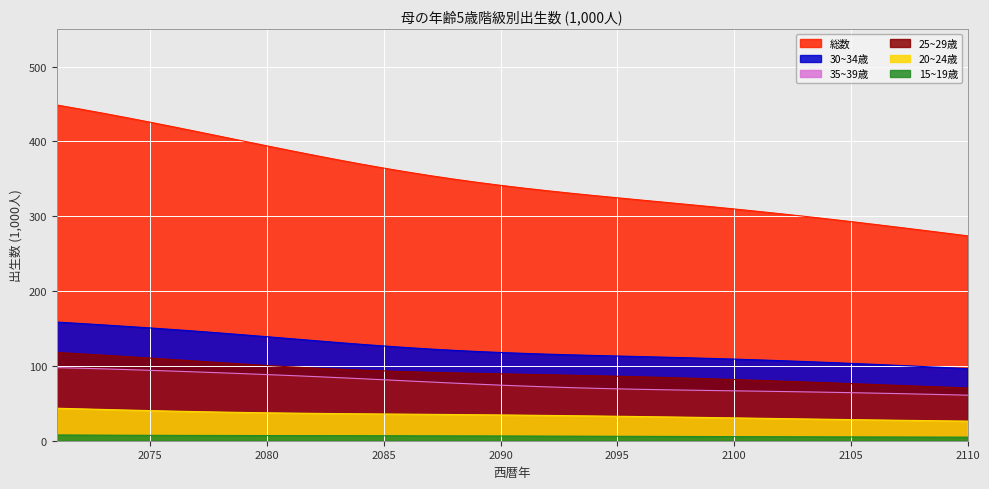

Which series changed the most between 2073 and 2083?

総数